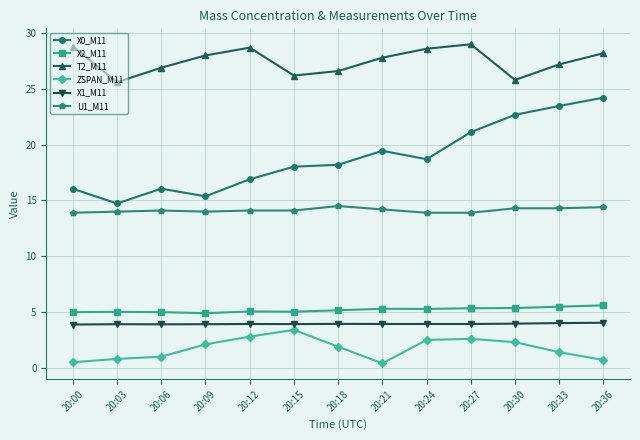

True or false: X1_M11 and X0_M11 intersect in this chart.

False